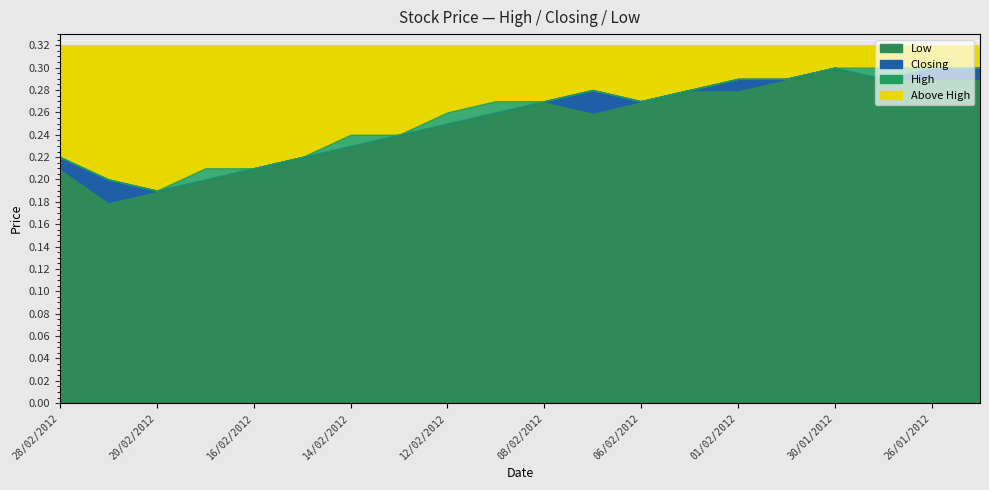

What is the label of the 19th point from the left?

26/01/2012